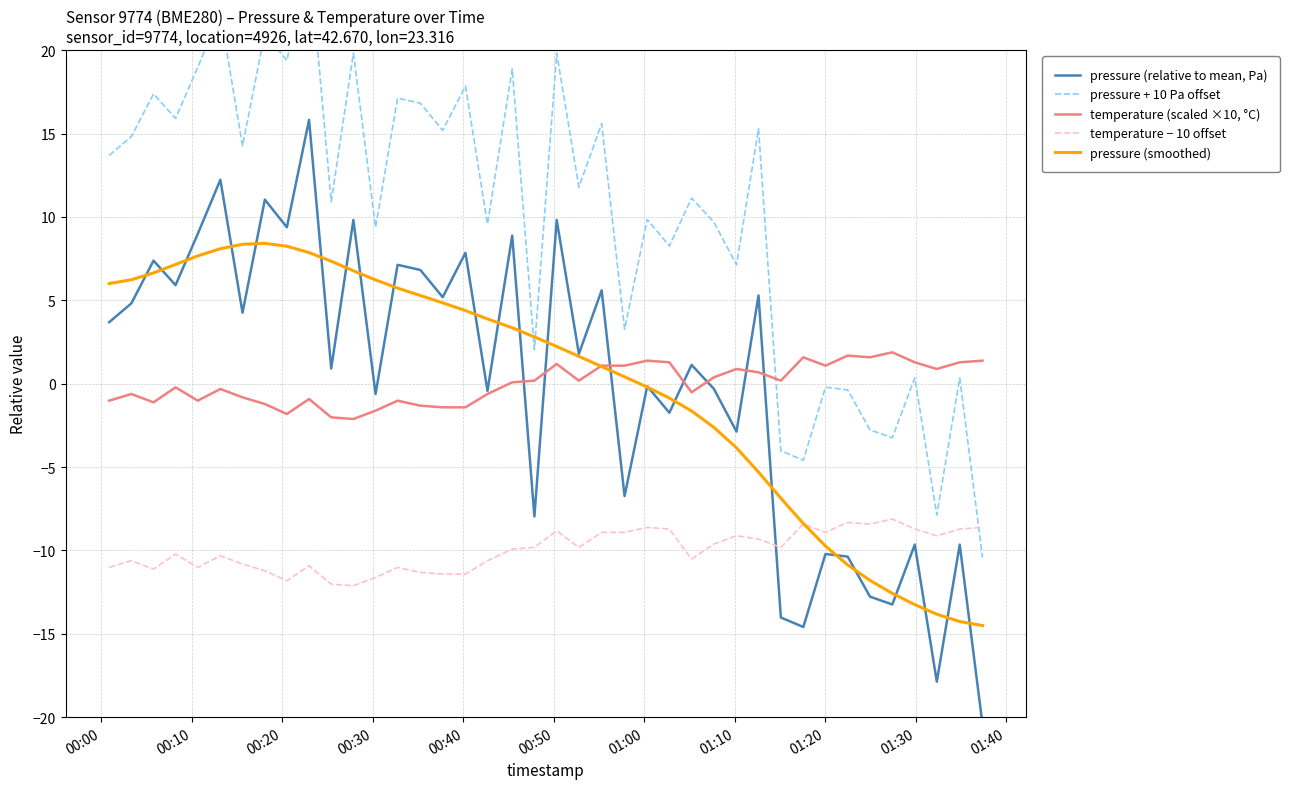

Does the chart display data point markers on the line(s)?

No